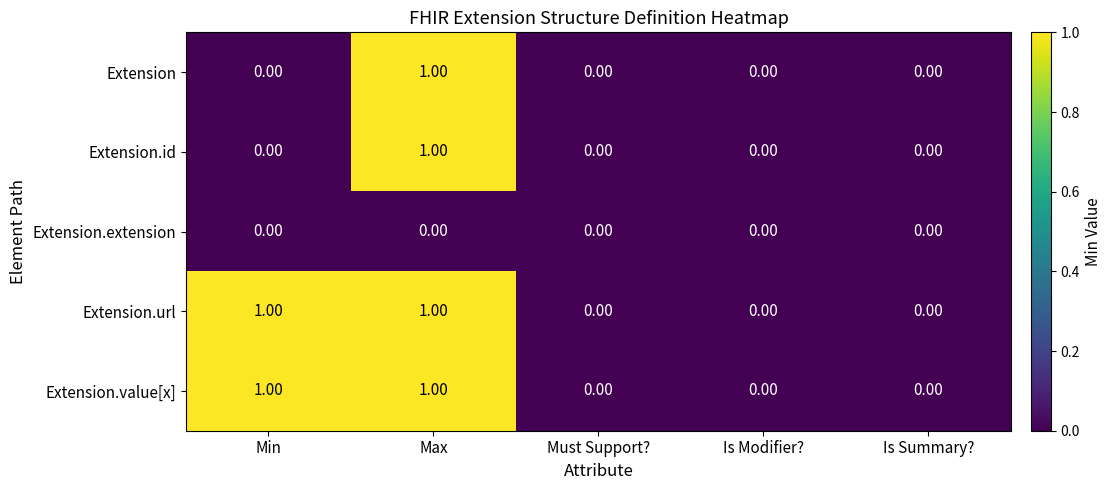

How many categories are shown in the chart?

5